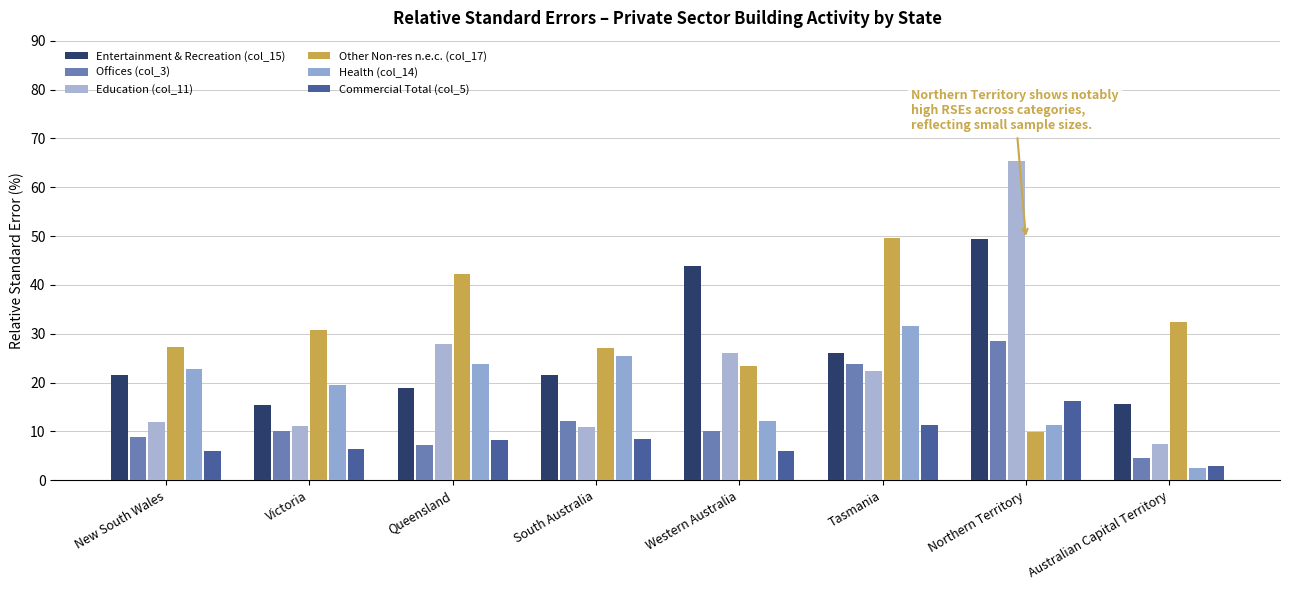

Rank the series by their average value, from highest to lowest.

Other Non-res n.e.c. (col_17), Entertainment & Recreation (col_15), Education (col_11), Health (col_14), Offices (col_3), Commercial Total (col_5)